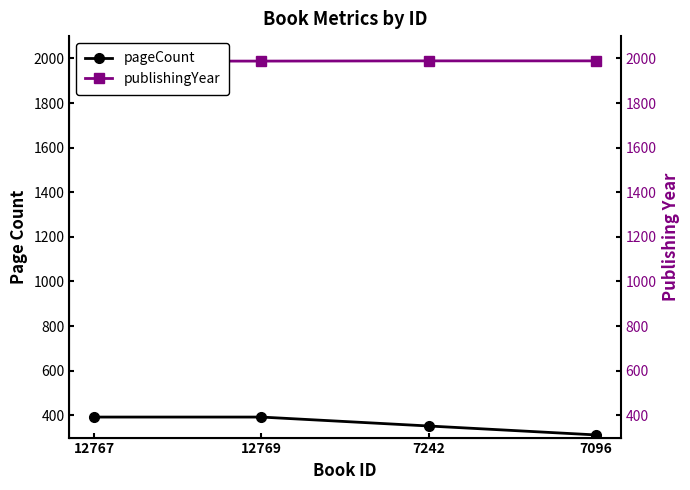

How many data points does each series have?

4